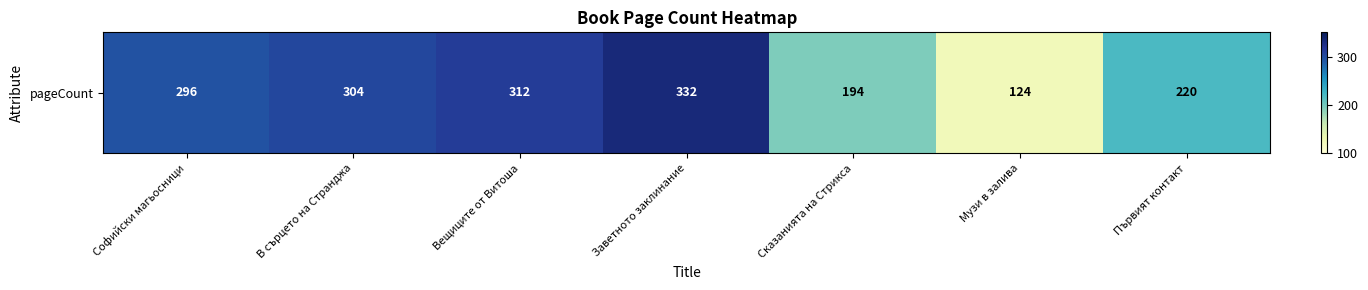

What is the maximum value shown in the chart?

332